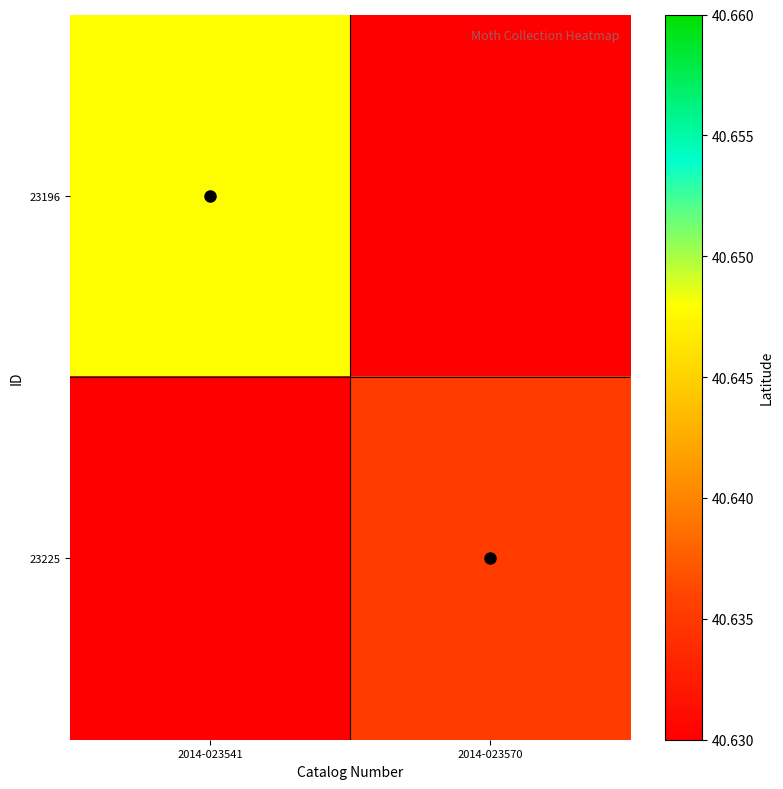

Which series changed the most between 2014-023541 and 2014-023570?

23196